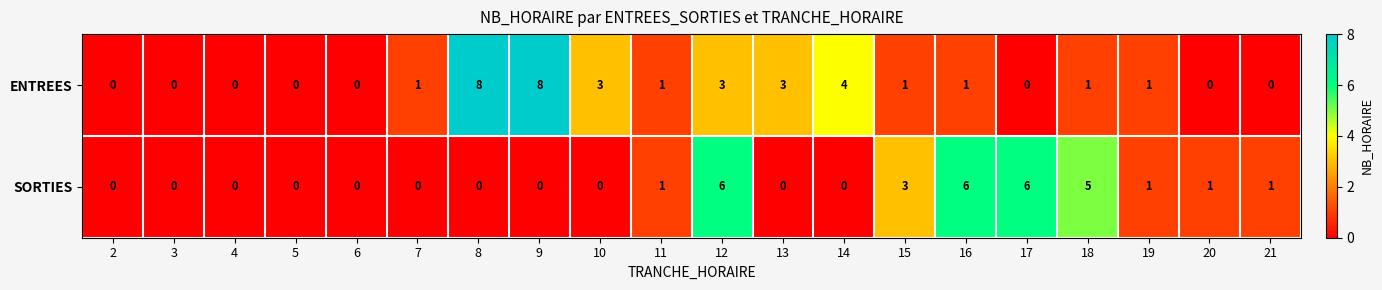

Is it true that SORTIES equals 6 at 12?

True